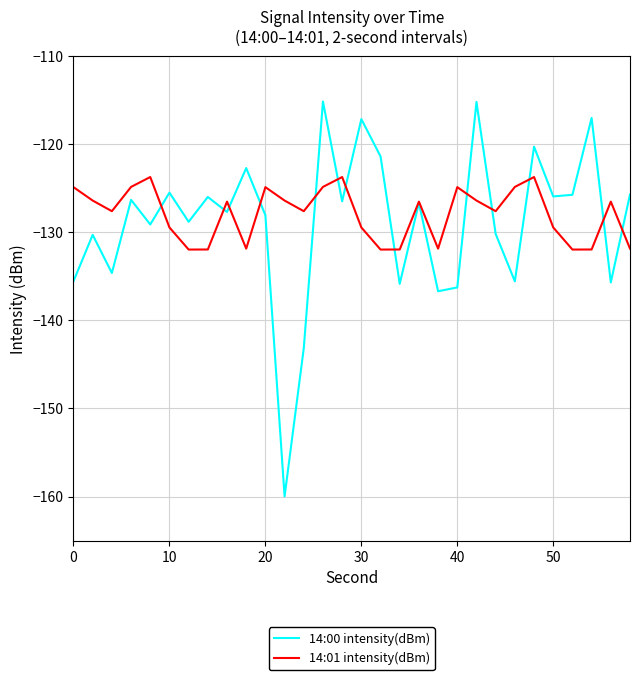

True or false: 14:01 intensity(dBm) and 14:00 intensity(dBm) intersect in this chart.

True